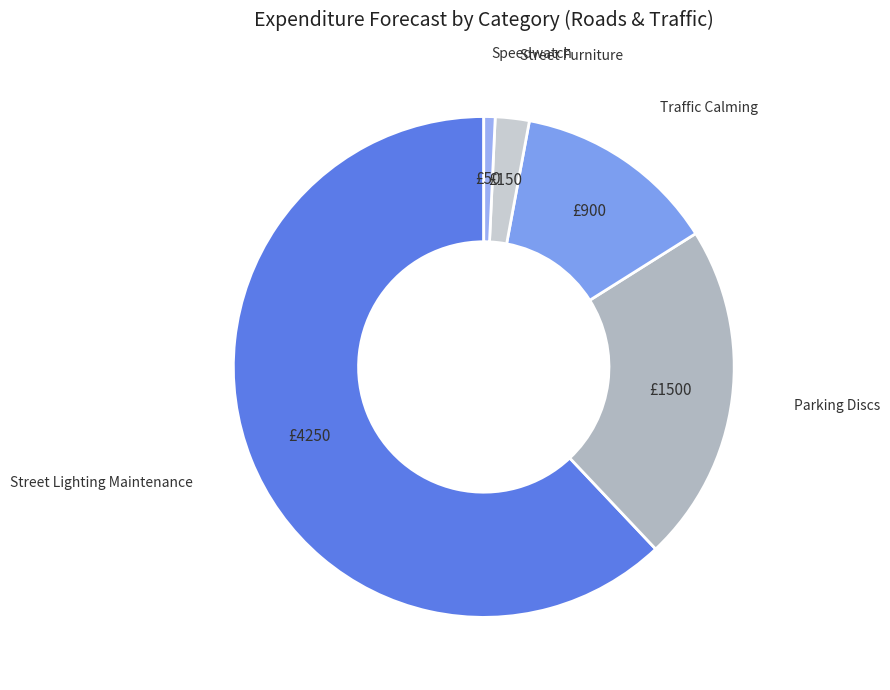

Which slice is the largest?

Street Lighting Maintenance